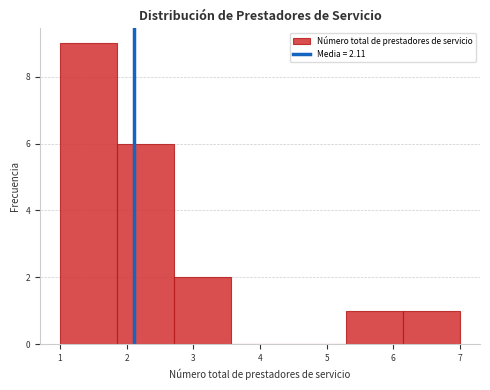

How tall is the bar that spans 1.0 to 1.9 on the x-axis? Neither the bar edges nor the heights are printed on the chart, so give them approximately, as read against the axes.

9